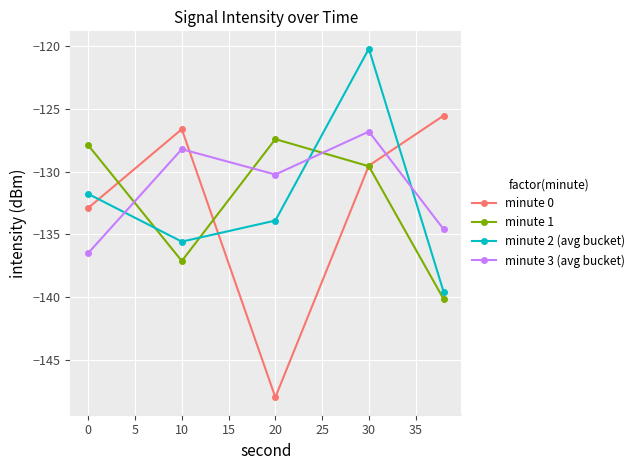

Which series has the largest range (max minus min)?

minute 0